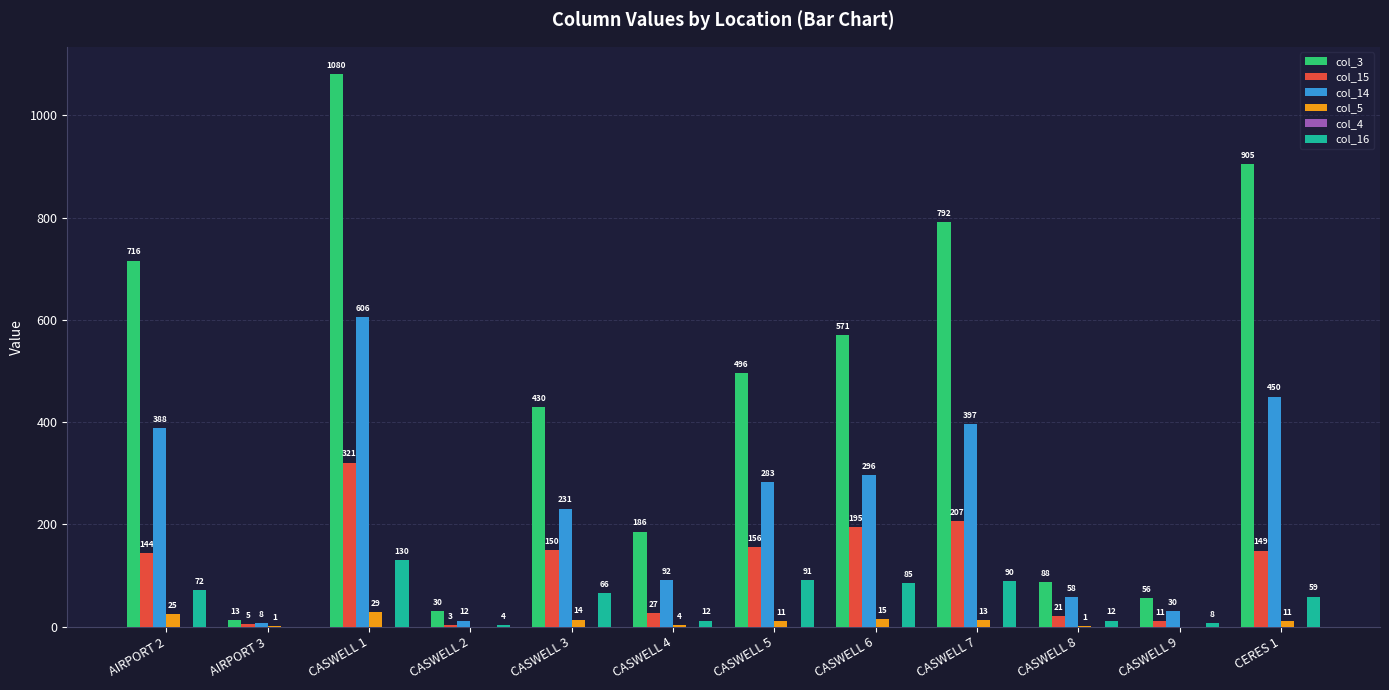

What is the sum of all col_5 values?

124